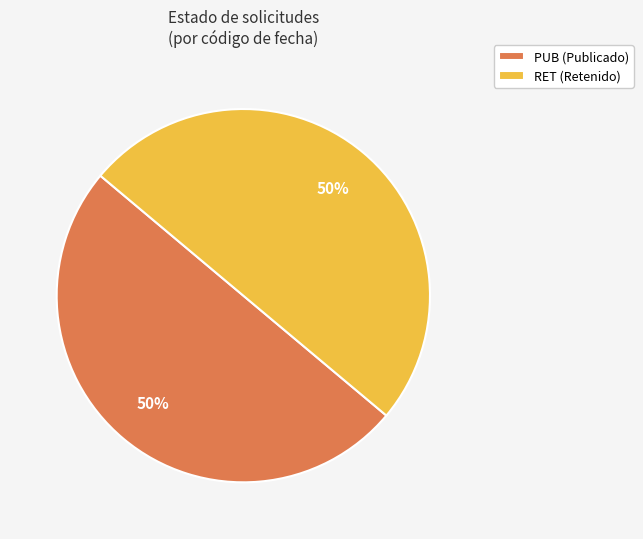

How many segments does this pie chart have?

2